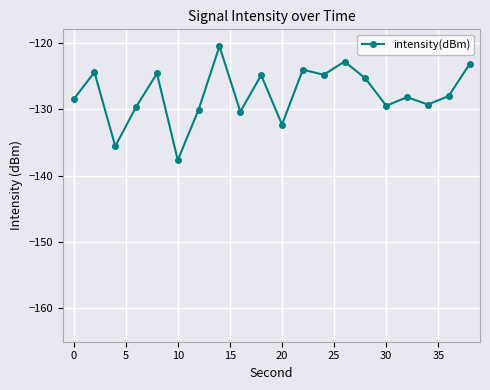

What is the minimum value shown in the chart?

-137.7